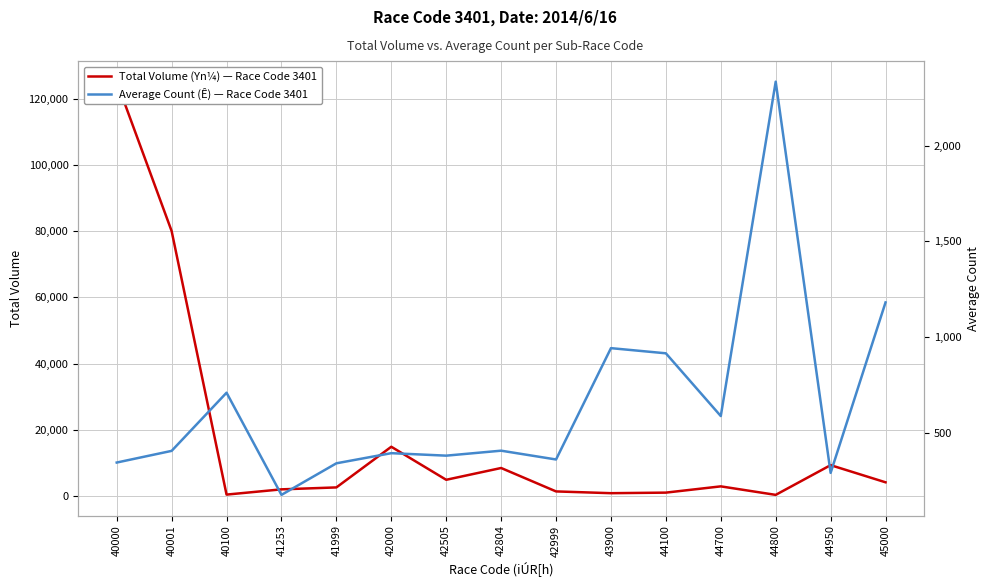

List the labels in order of Total Volume (Yn¼) — Race Code 3401 value, largest first.

40000, 40001, 42000, 44950, 42804, 42505, 45000, 44700, 41999, 41253, 42999, 44100, 43900, 40100, 44800